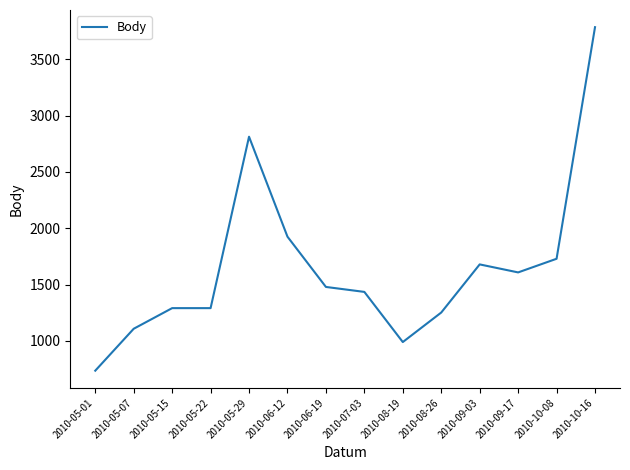

The value at 2010-07-03 is 523. True or false?

False